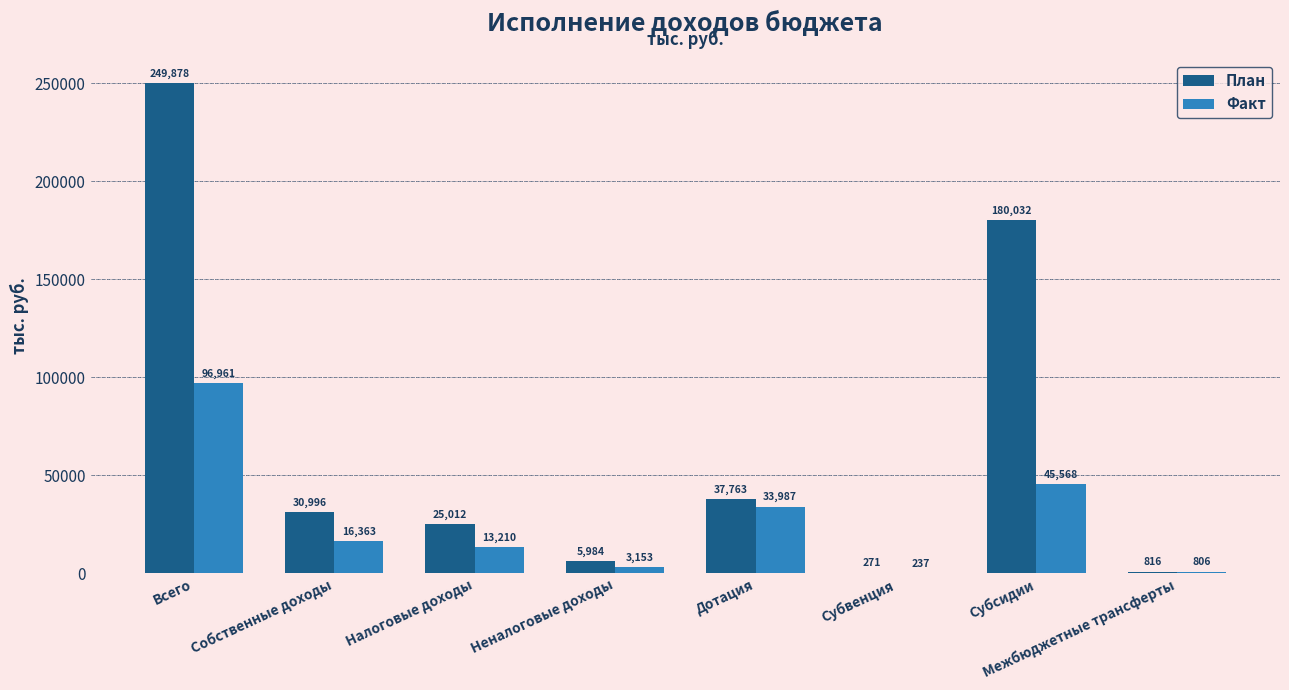

What is the sum of all Факт values?

210285.0